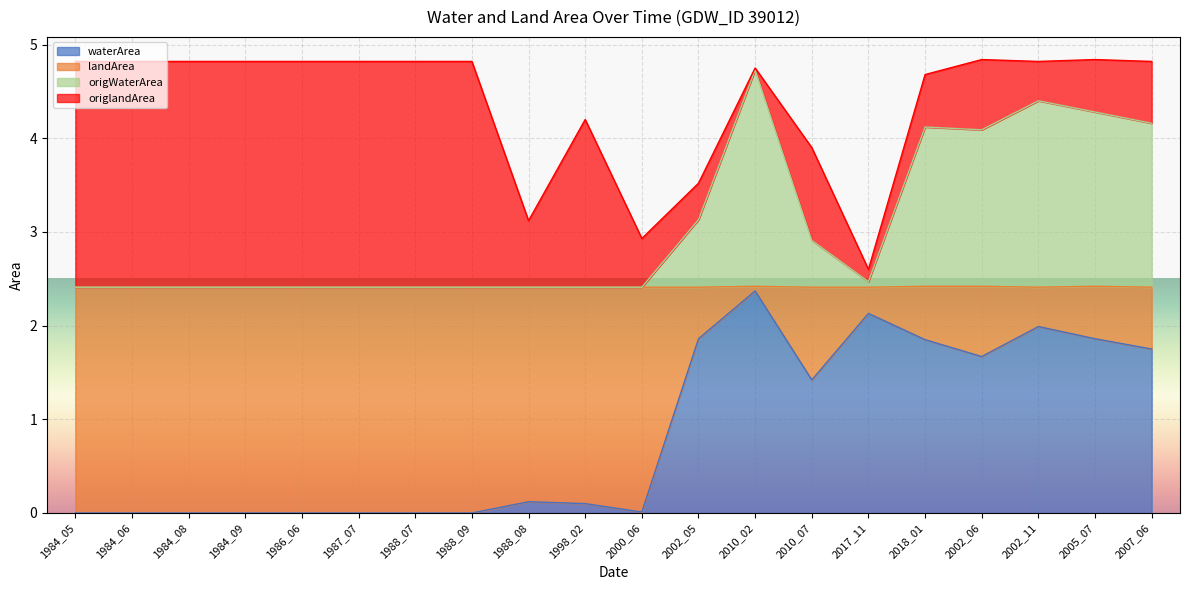

True or false: waterArea has a value of 1.9 at 2018_01.

True